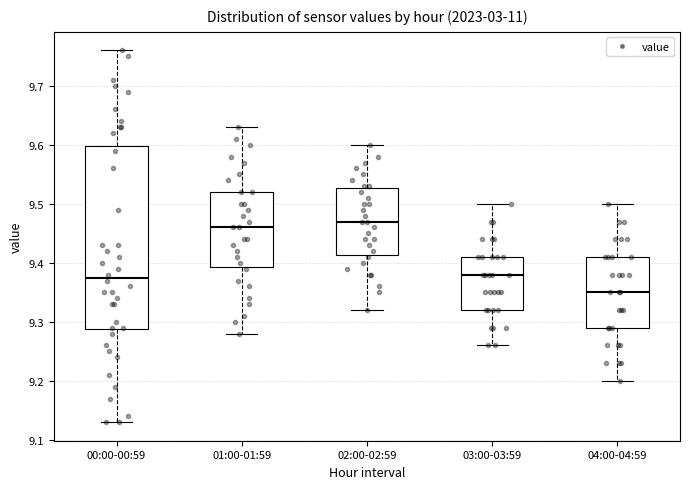

Reading left to right, transcribe this box plot: for each box, give where its median line is, the range the box spans, and where its two whiskers end, as read against the y-axis. The values are not printed on the chart, so give them approximately, as read against the axis.

00:00-00:59: median 9.38, box 9.29 to 9.60, whiskers 9.13 to 9.76
01:00-01:59: median 9.46, box 9.39 to 9.52, whiskers 9.28 to 9.63
02:00-02:59: median 9.47, box 9.41 to 9.53, whiskers 9.32 to 9.60
03:00-03:59: median 9.38, box 9.32 to 9.41, whiskers 9.26 to 9.50
04:00-04:59: median 9.35, box 9.29 to 9.41, whiskers 9.20 to 9.50